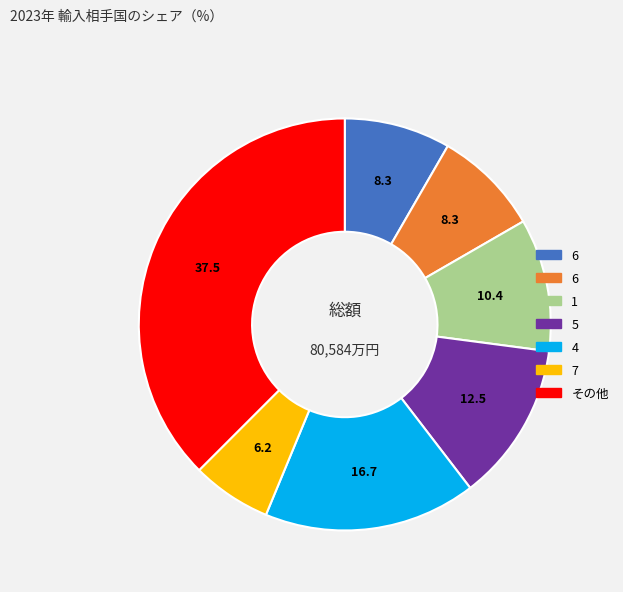

Is there a majority slice in this chart?

No